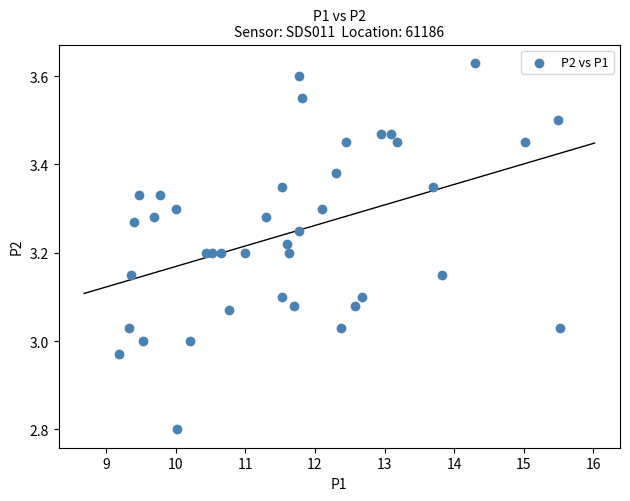

What is the range of X values (max minus min)?

6.3